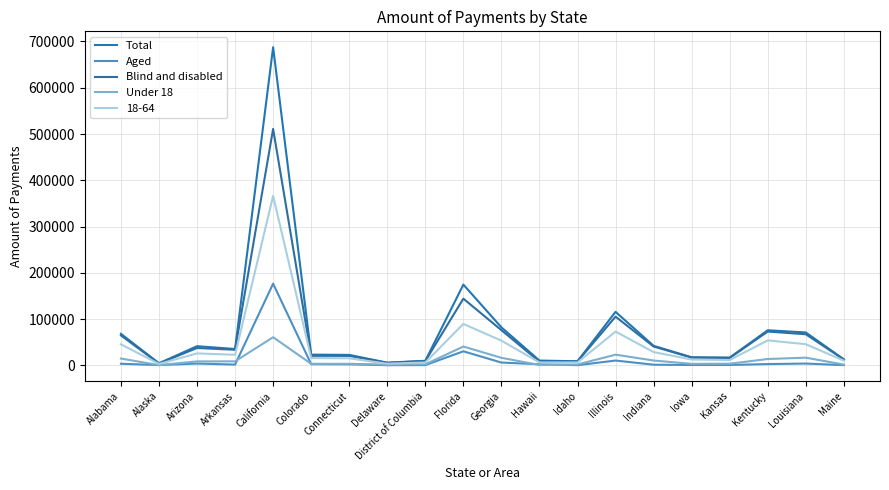

How many lines are shown in the chart?

5